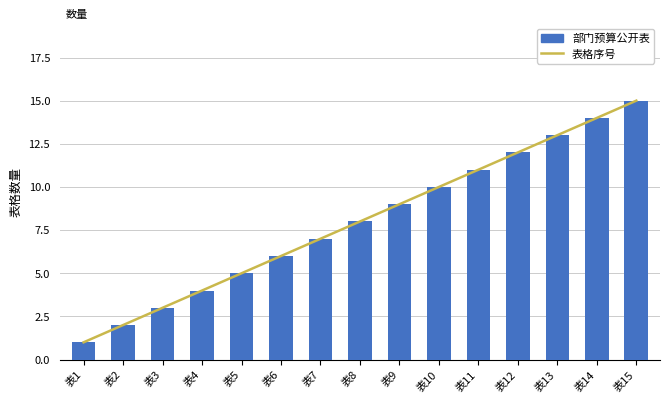

At which category is the sum across all series the highest?

表15